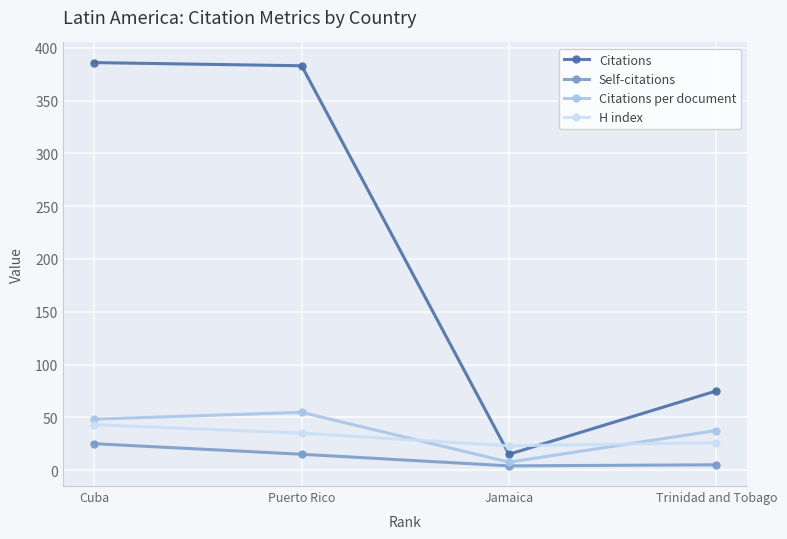

The value of H index at Puerto Rico is 35.0. True or false?

True